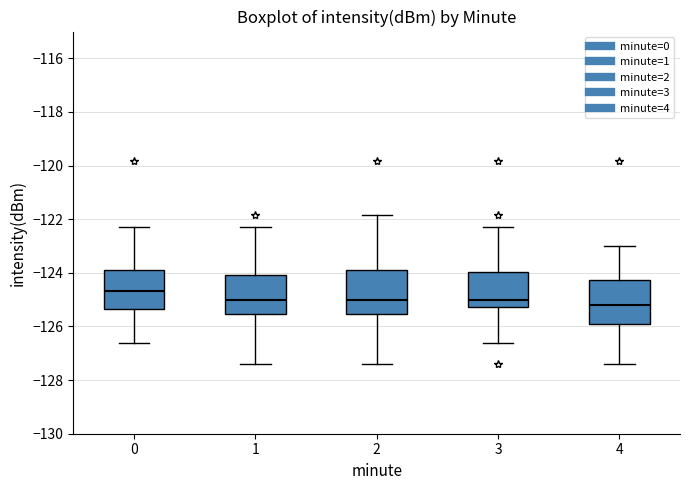

Reading left to right, transcribe this box plot: for each box, give where its median line is, the range the box spans, and where its two whiskers end, as read against the y-axis. The values are not printed on the chart, so give them approximately, as read against the axis.

0: median -124.6, box -125.4 to -123.8, whiskers -126.6 to -122.2
1: median -125.0, box -125.6 to -124.0, whiskers -127.4 to -122.2
2: median -125.0, box -125.6 to -123.8, whiskers -127.4 to -121.8
3: median -125.0, box -125.2 to -124.0, whiskers -126.6 to -122.2
4: median -125.2, box -126.0 to -124.2, whiskers -127.4 to -123.0